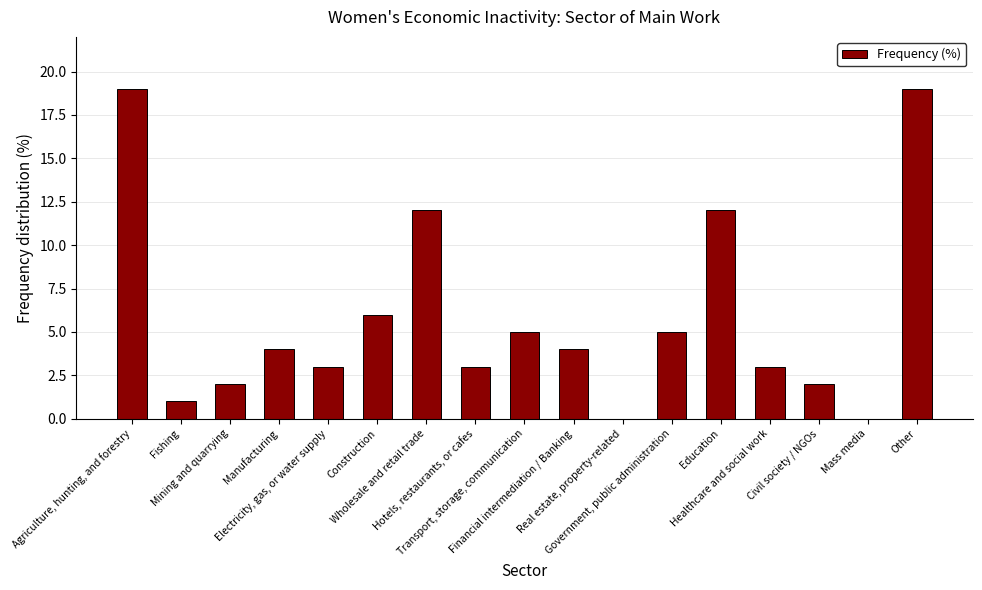

What is the maximum value shown in the chart?

19